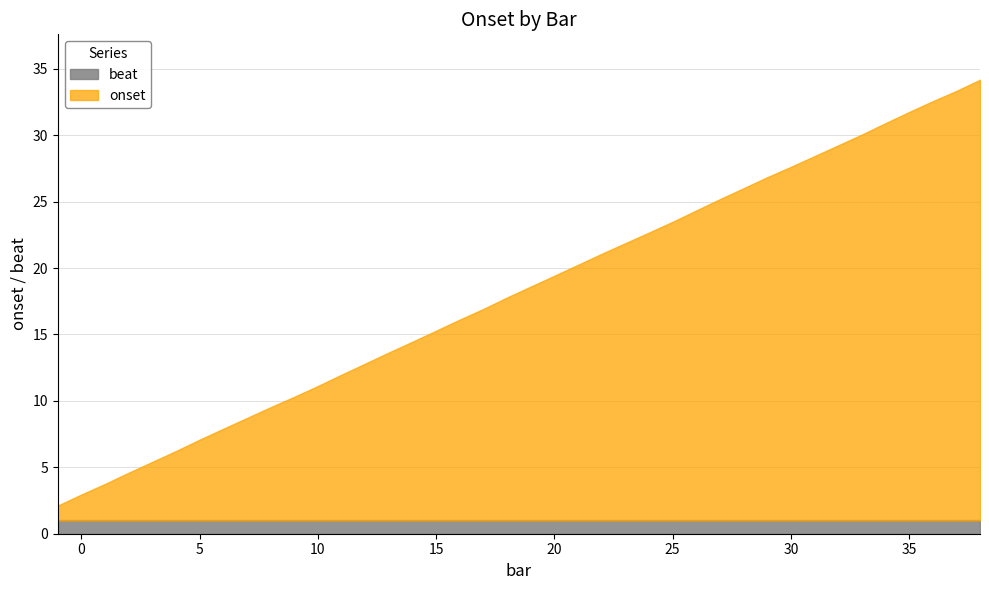

Which category has the lowest value in the onset series?

-1